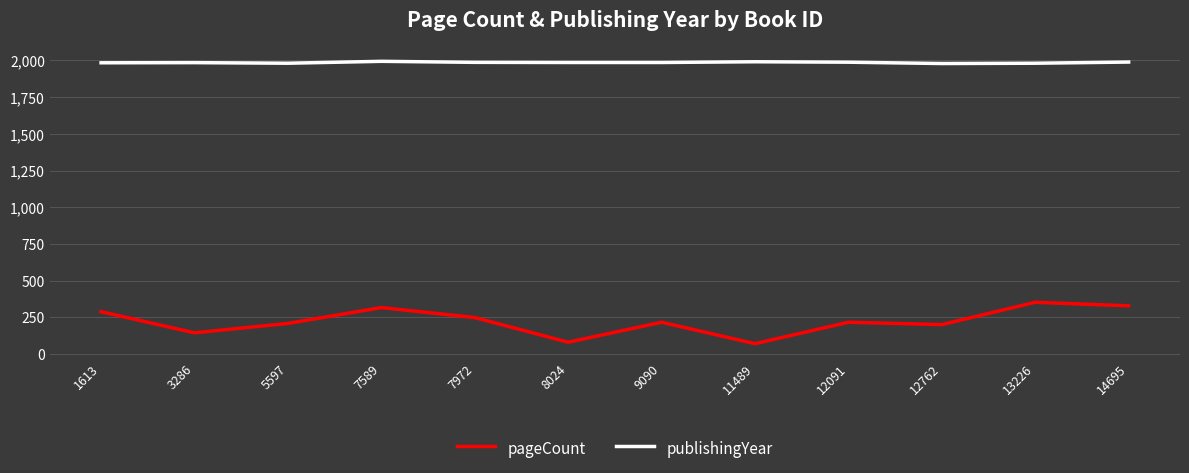

What is the spread (max minus min) of values at 8024?

1906